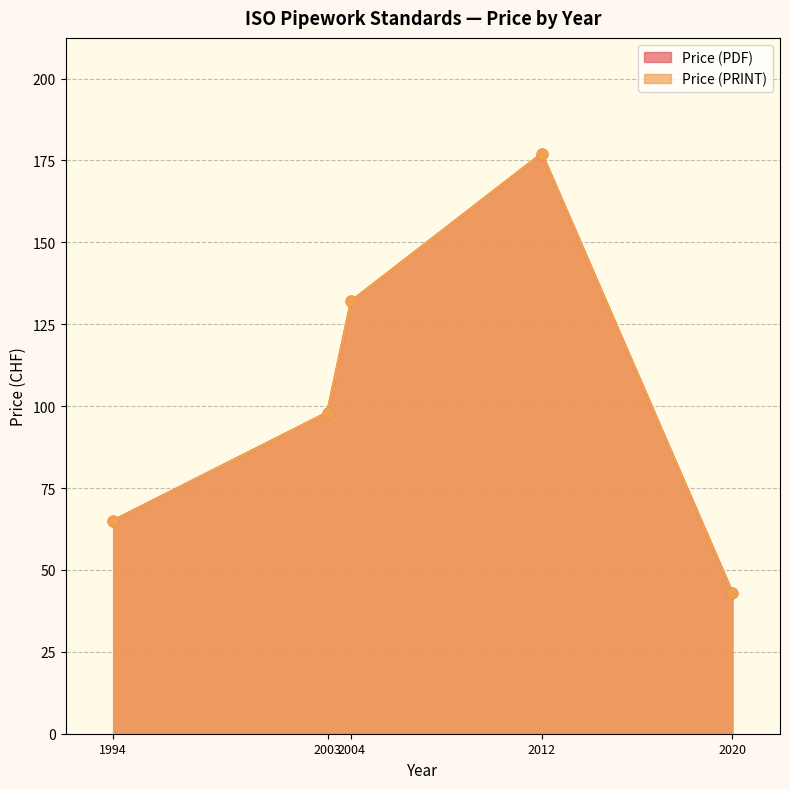

At how many categories does at least one series exceed 125?

2